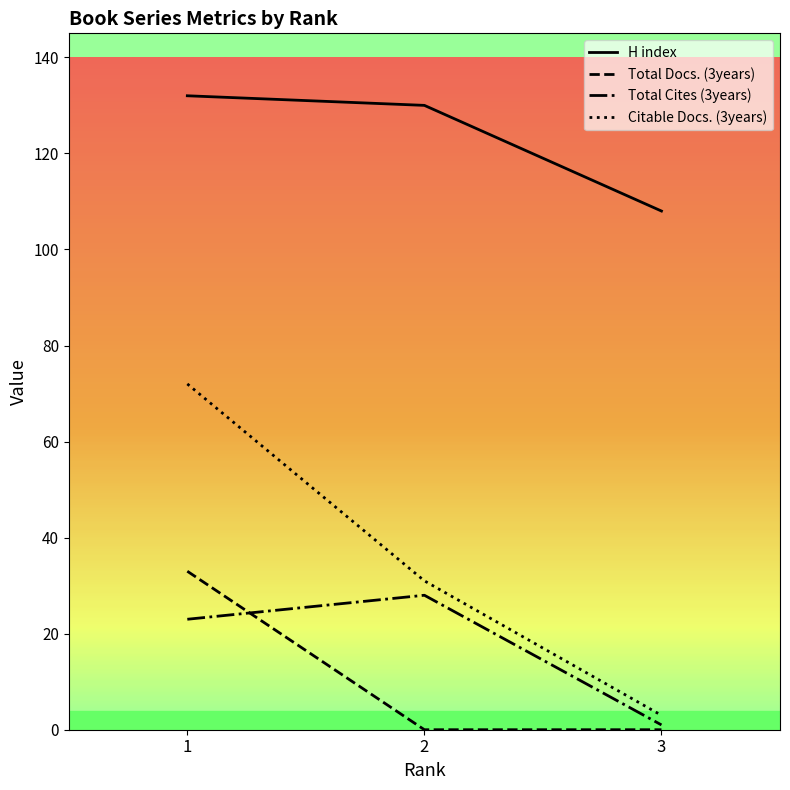

What is the sum of all H index values?

370